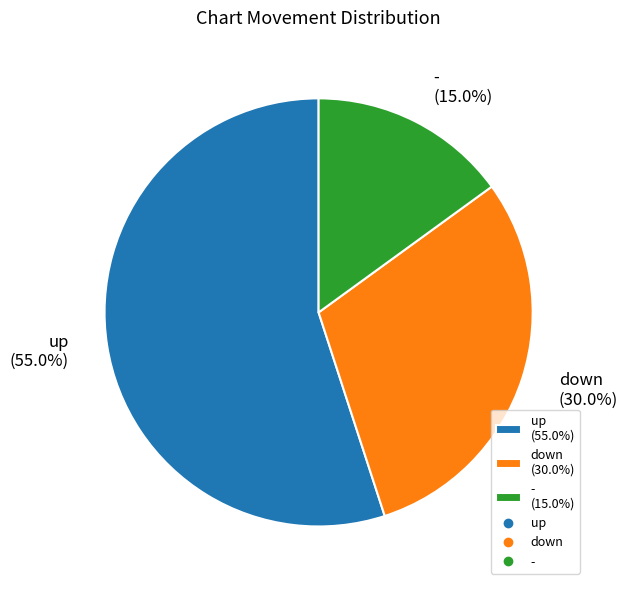

Is there a majority slice in this chart?

Yes